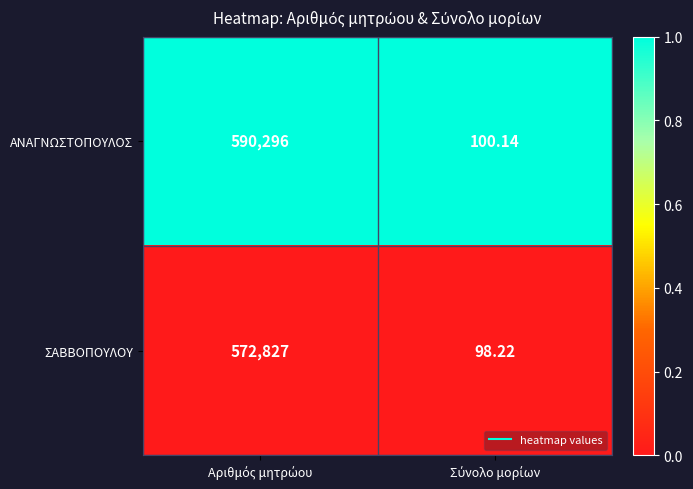

Which series has the largest range (max minus min)?

ΑΝΑΓΝΩΣΤΟΠΟΥΛΟΣ